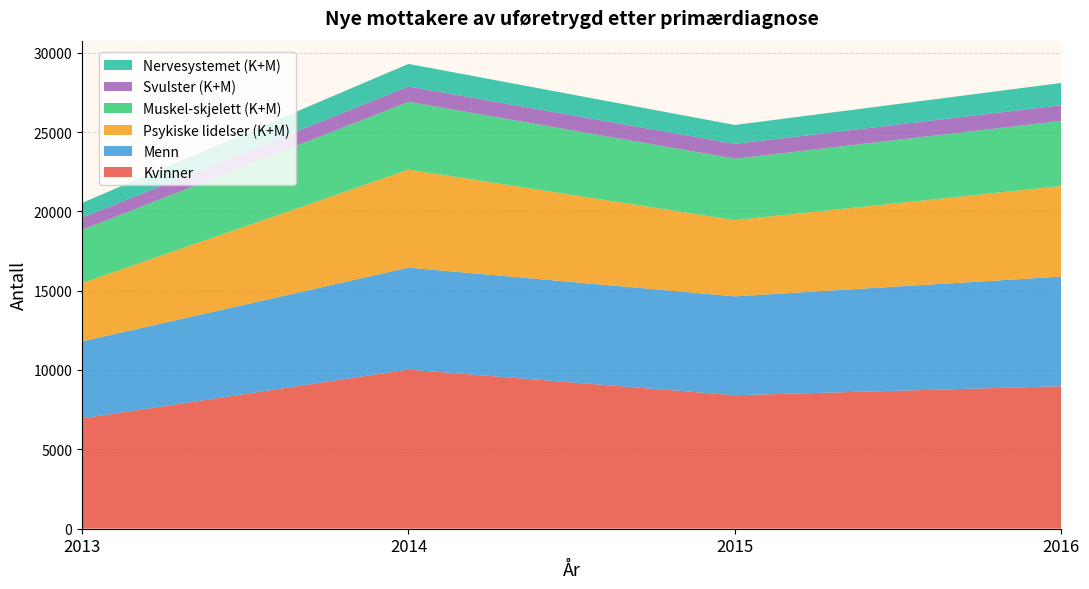

Reading left to right, list all the values displayed in this chart.

Kvinner: 6947	10026	8411	8977
Menn: 4855	6426	6232	6911
Psykiske lidelser (K+M): 3675	6182	4803	5710
Muskel-skjelett (K+M): 3353	4272	3873	4103
Svulster (K+M): 772	964	932	993
Nervesystemet (K+M): 930	1423	1193	1398